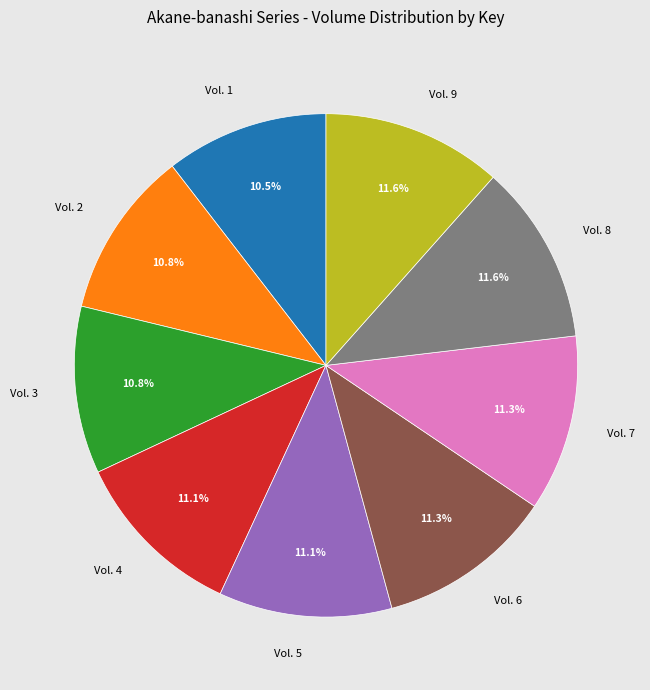

Between Vol. 1 and Vol. 7, which is larger?

Vol. 7